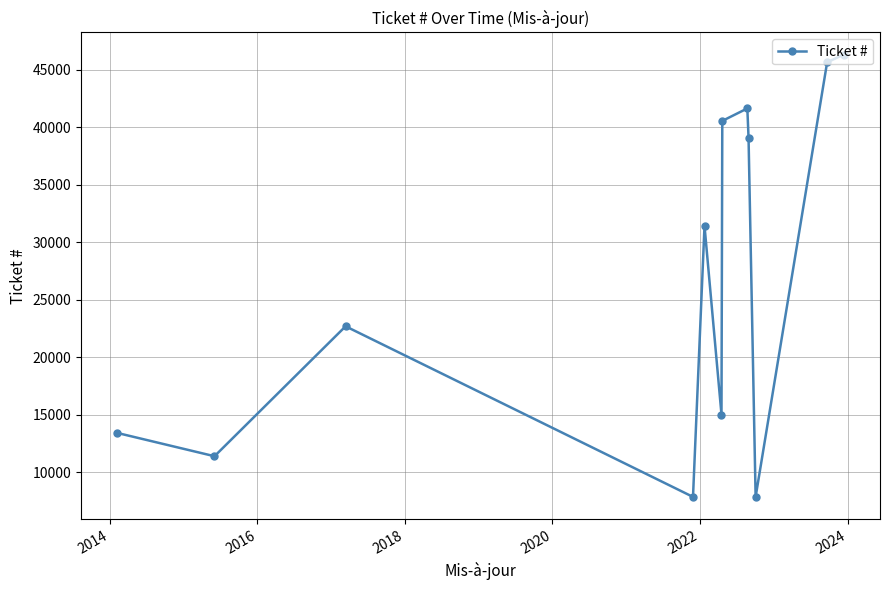

How many points are lower than both their immediate neighbors (excluding endpoints)?

4